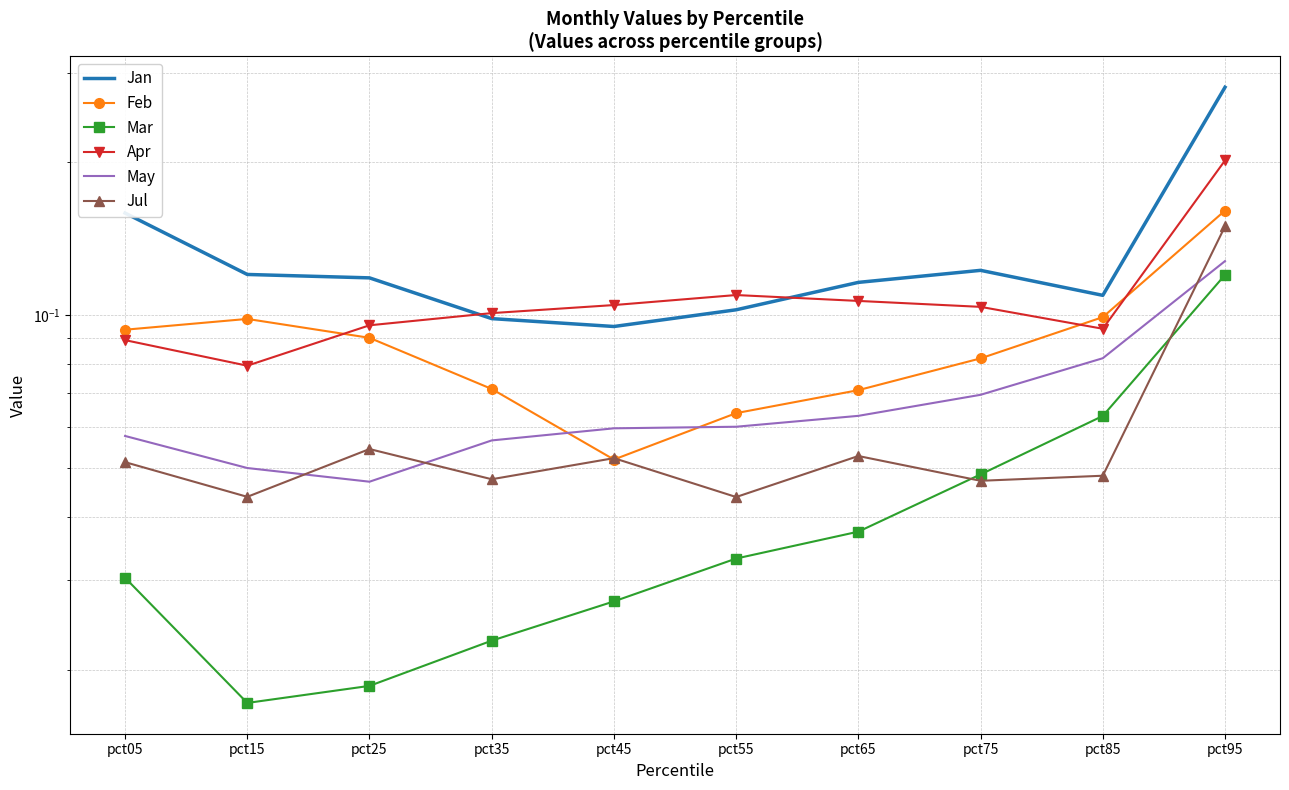

The Feb series shows 0.1 at pct35. True or false?

True